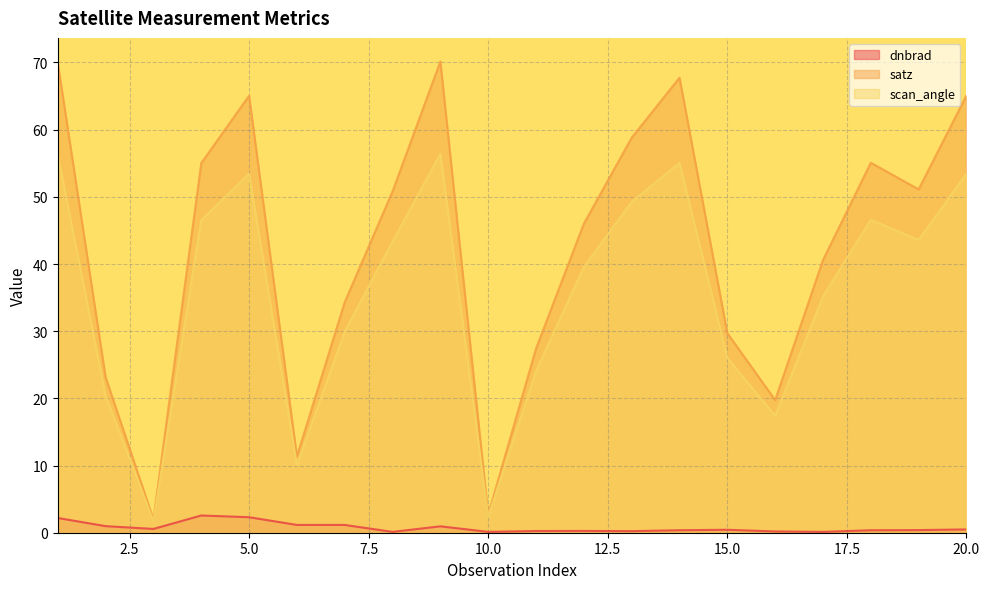

What are all the series names shown in the legend?

dnbrad, satz, scan_angle